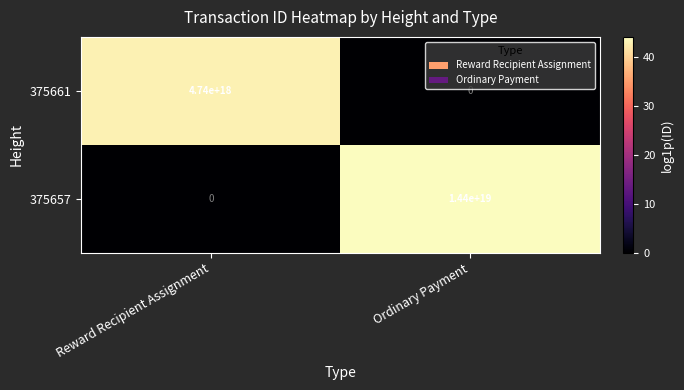

How many data points does each series have?

2